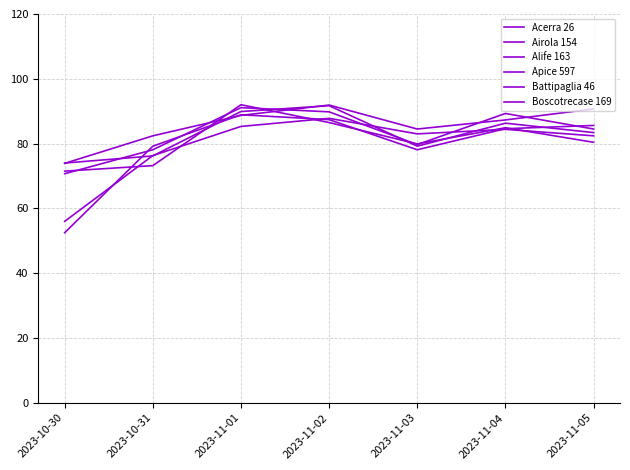

What is the sum of the Boscotrecase 169 values at 2023-11-02 and 2023-11-03?

165.5